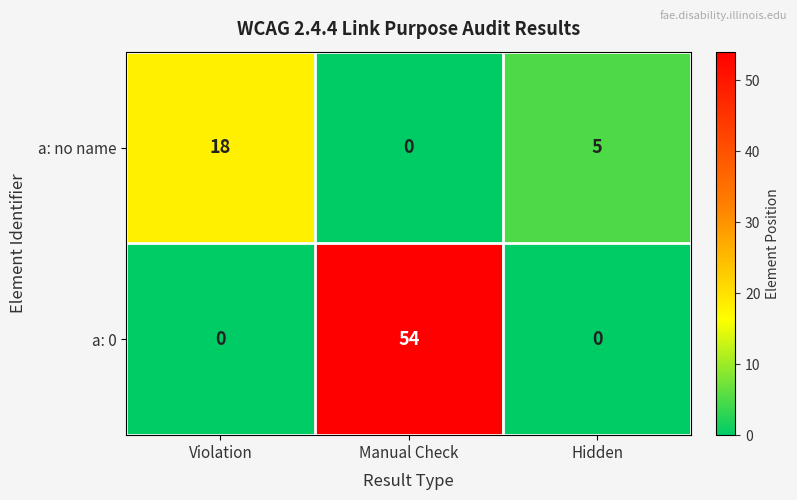

Between Manual Check and Hidden, which series saw the biggest shift?

a: 0